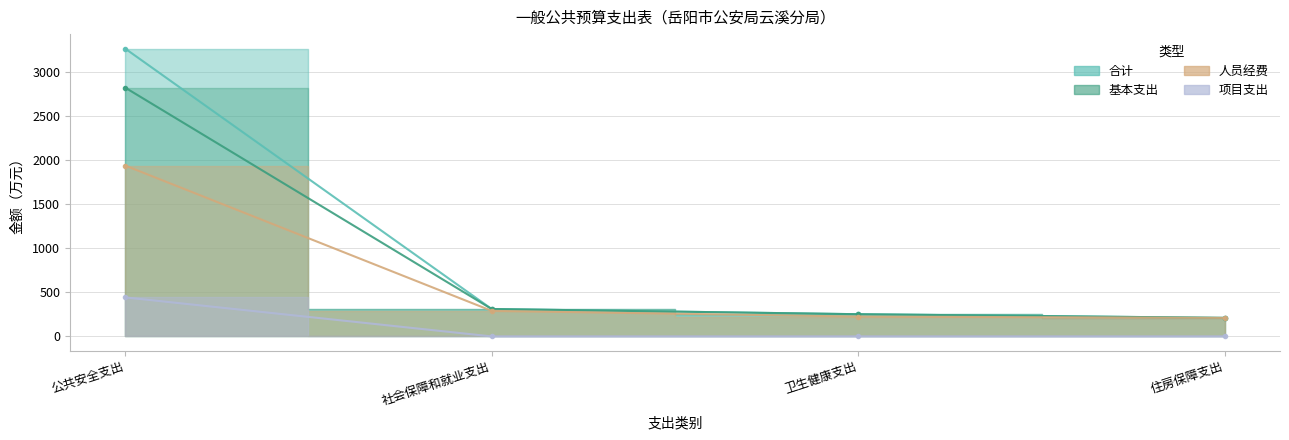

Which series has the largest total across all categories?

合计